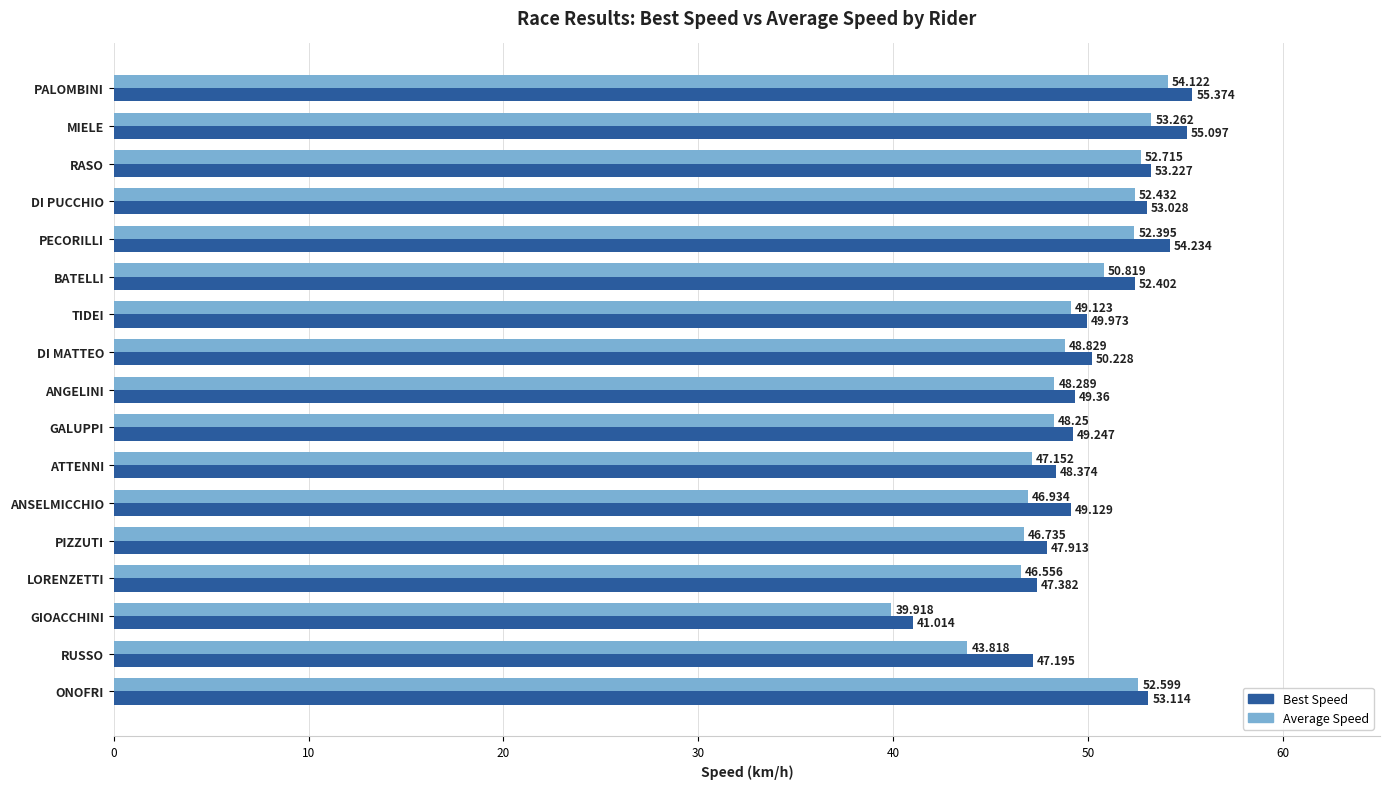

Where is Best Speed nearest to the value 48?

PIZZUTI